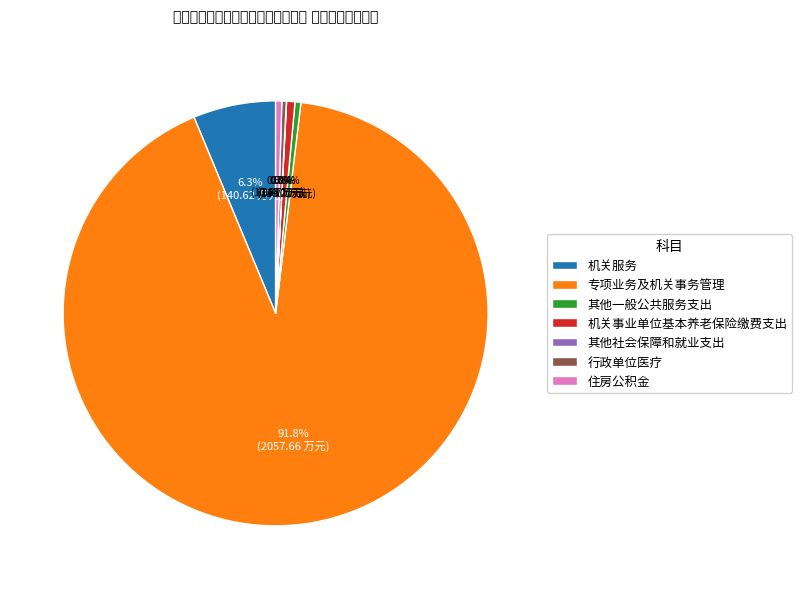

To the nearest percent, what is the difference between the 行政单位医疗 and 机关服务 slice percentages?

6%